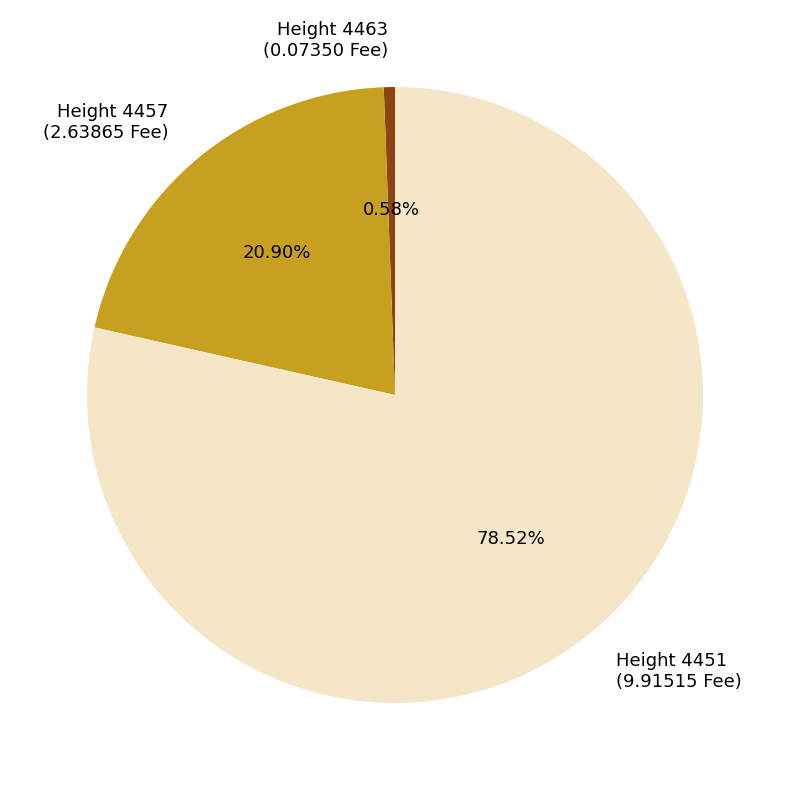

Between Height 4457 (2.63865 Fee) and Height 4451 (9.91515 Fee), which is larger?

Height 4451 (9.91515 Fee)